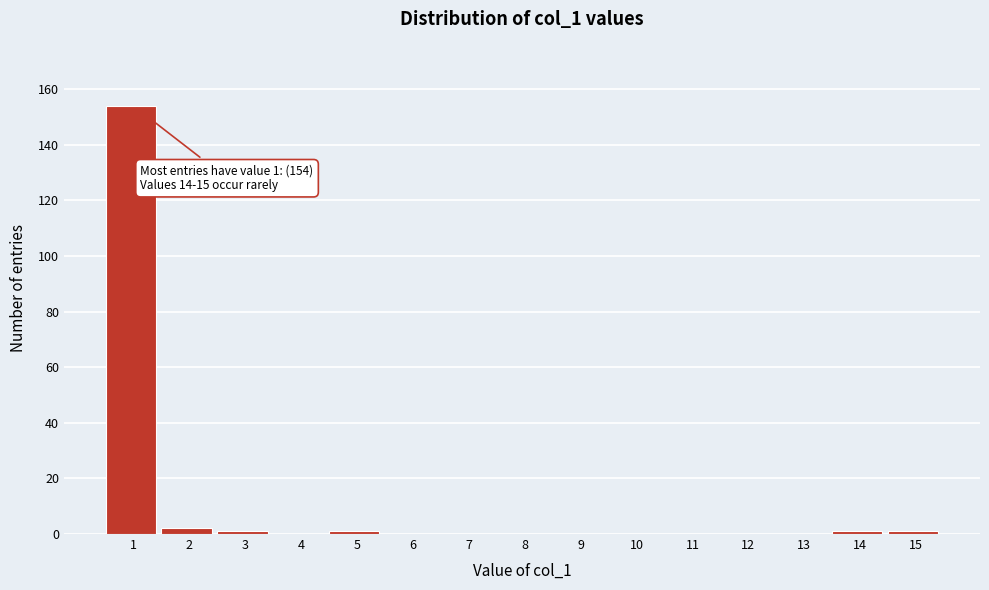

Reading left to right, list all the values displayed in this chart.

1=154	2=2	3=1	4=0	5=1	6=0	7=0	8=0	9=0	10=0	11=0	12=0	13=0	14=1	15=1